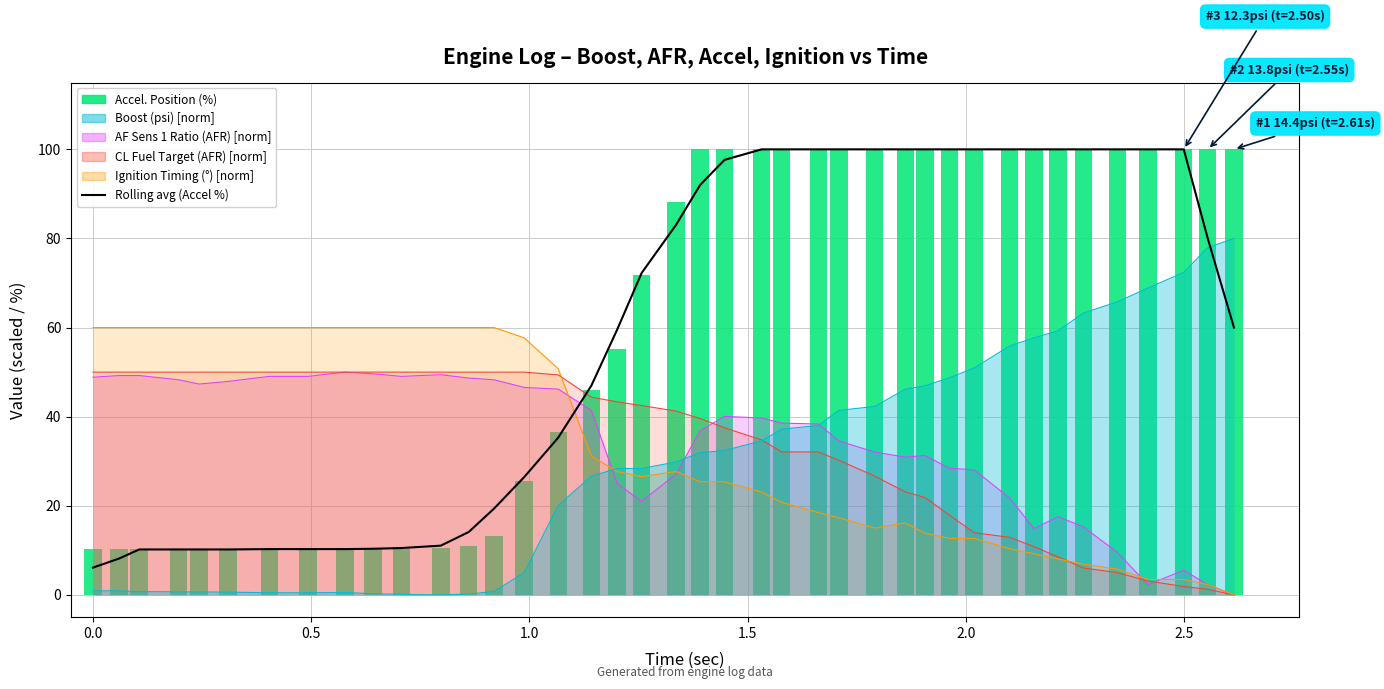

The value at 2.0 is 100.0. True or false?

True